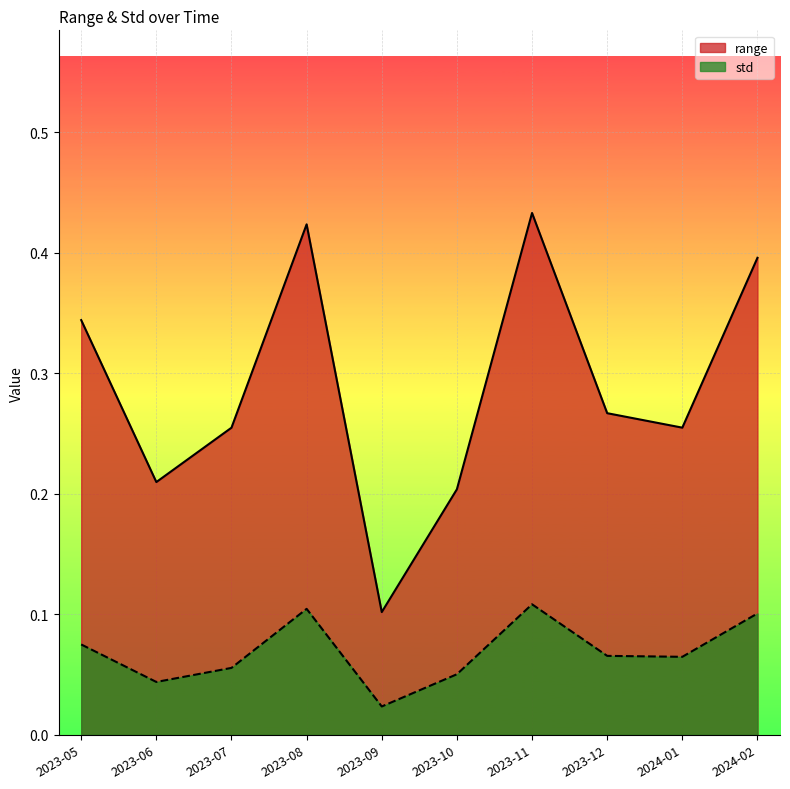

Which series has the largest range (max minus min)?

range